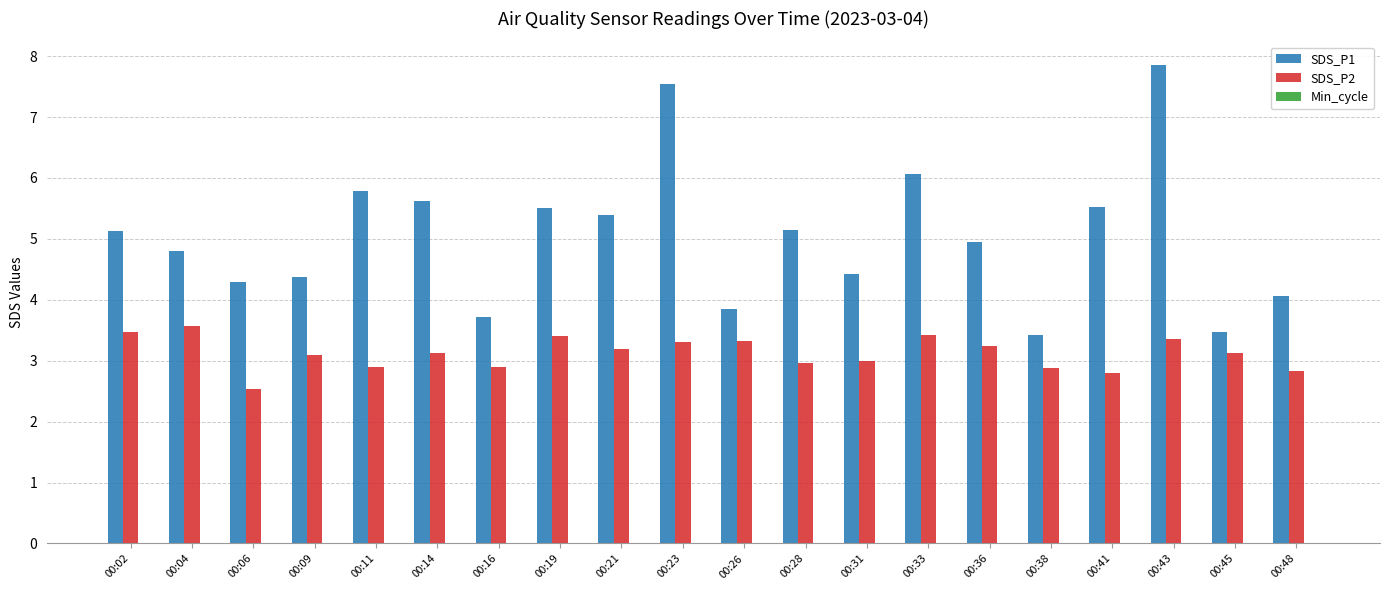

How many groups of bars are there?

20